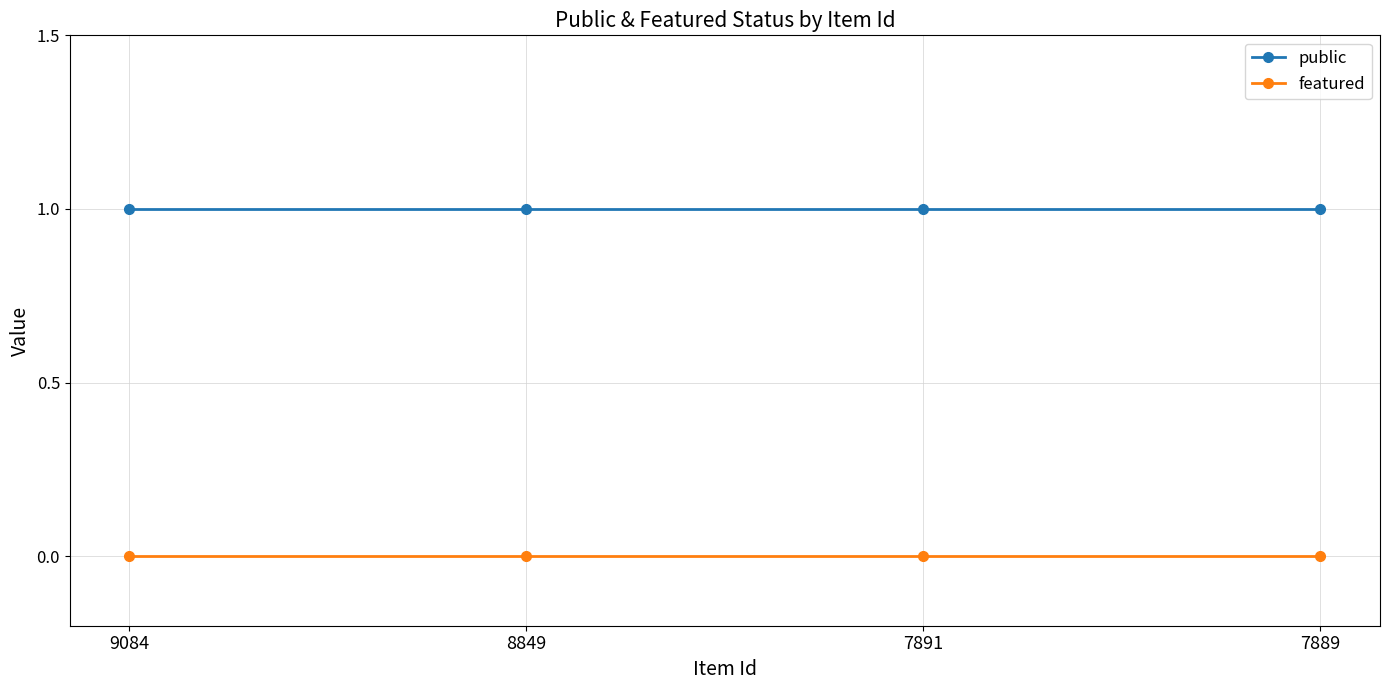

What is the sum of all public values?

4